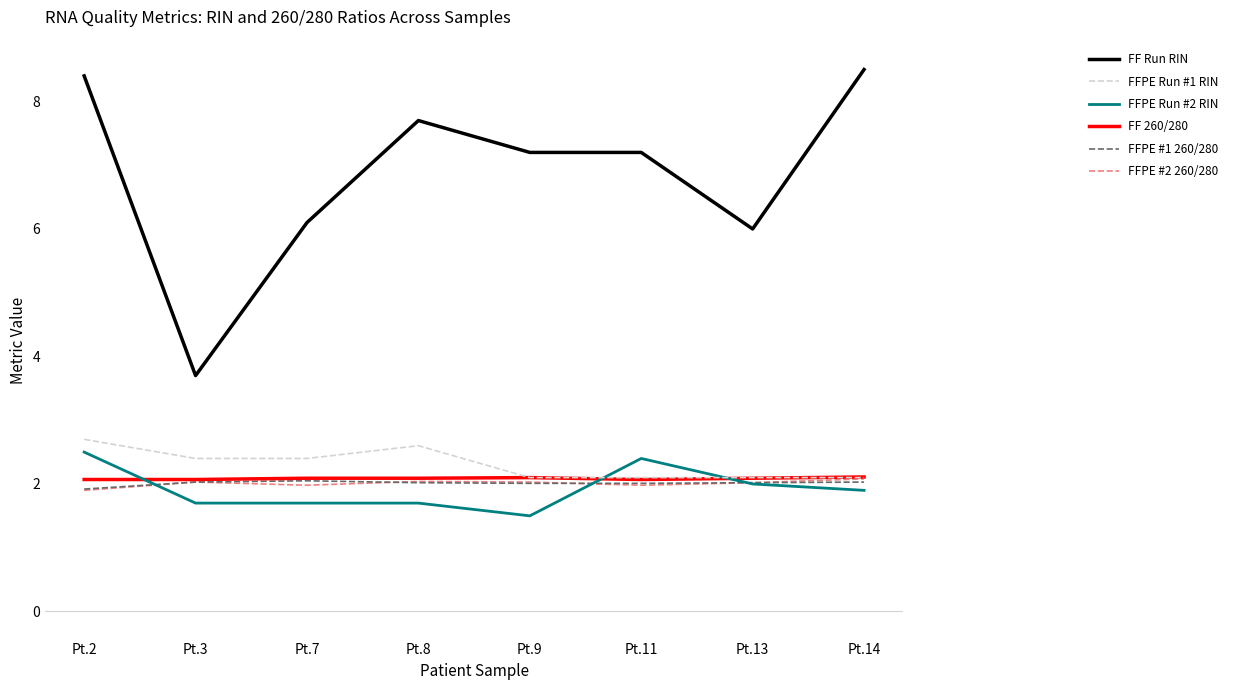

True or false: FFPE Run #2 RIN and FFPE Run #1 RIN intersect in this chart.

True